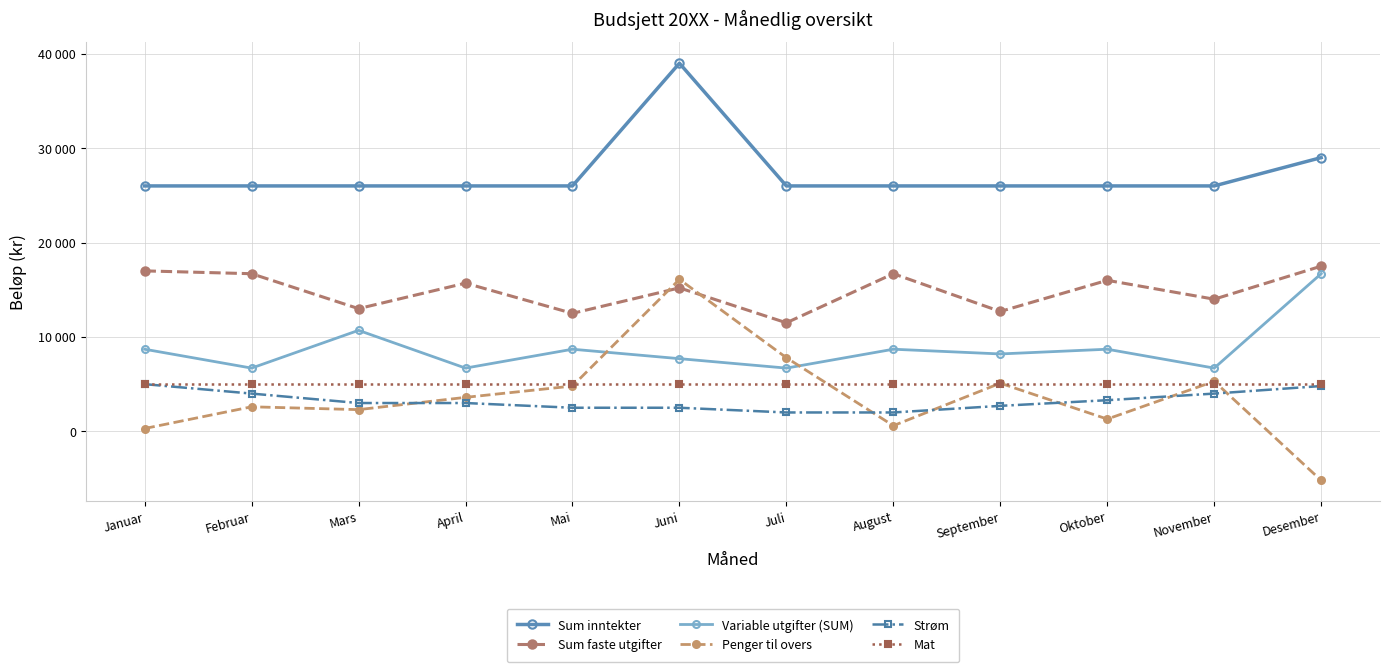

What is the highest value of the Mat series?

5000